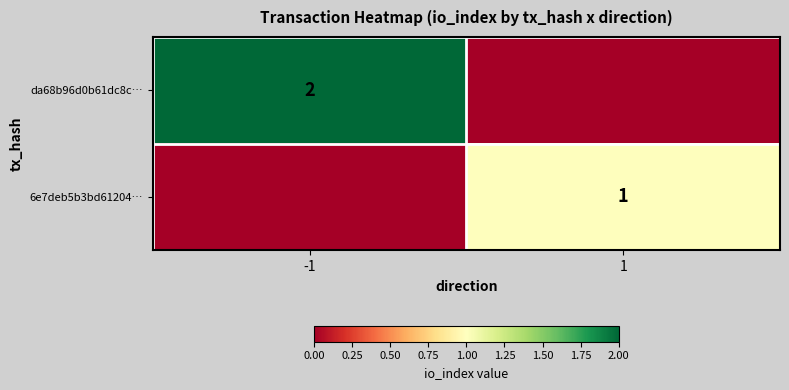

Is the value of da68b96d0b61dc8c… at -1 greater than the value of 6e7deb5b3bd61204… at 1?

Yes